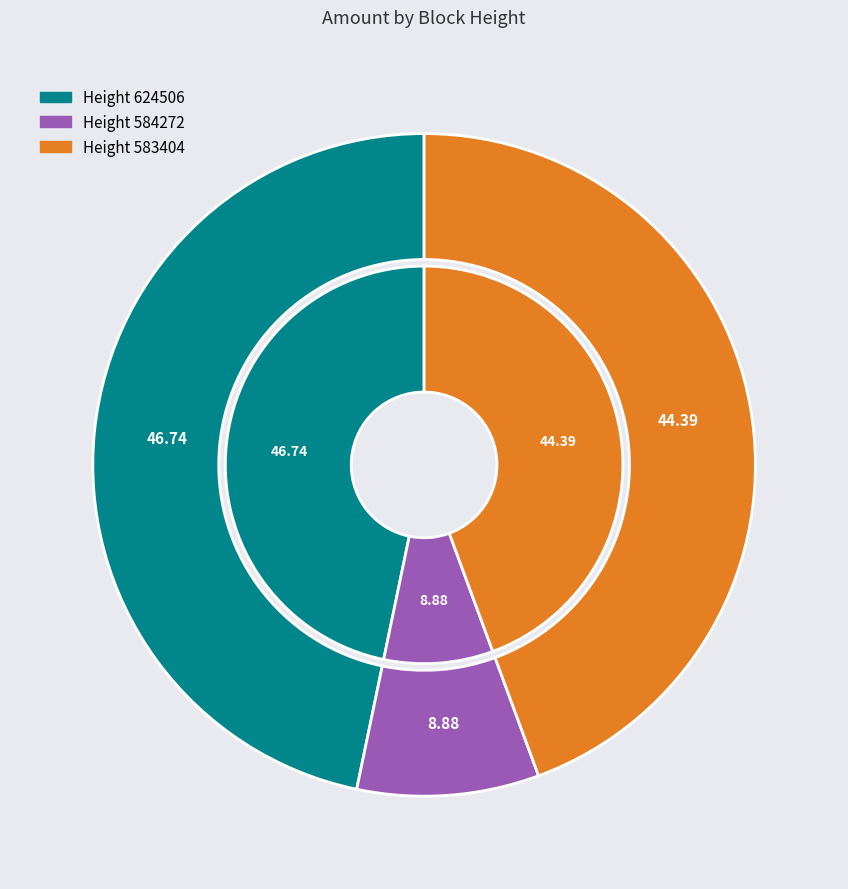

Rank the categories by value from lowest to highest.

584272, 583404, 624506